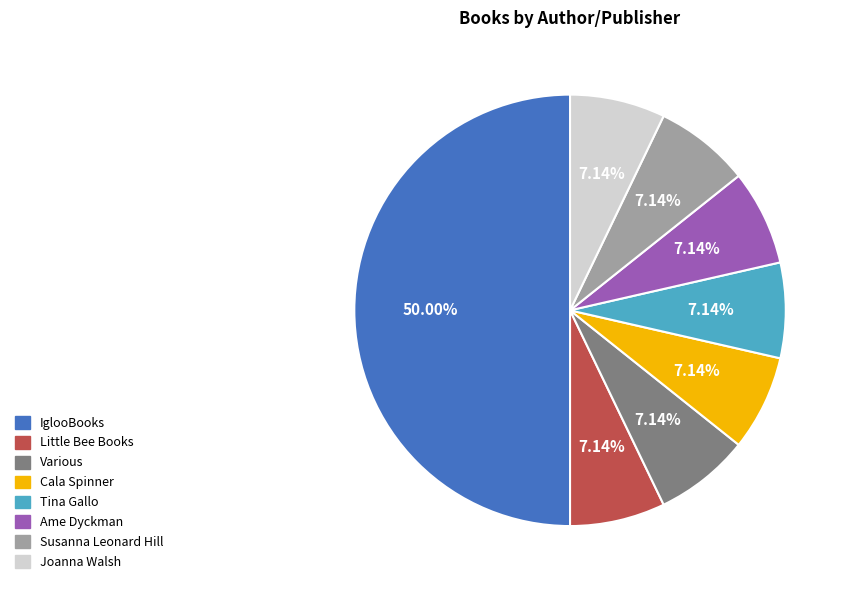

To the nearest percent, what is the difference between the Cala Spinner and Ame Dyckman slice percentages?

0%